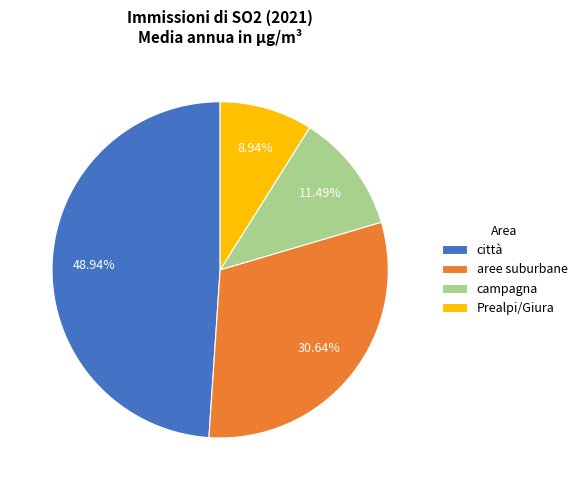

To the nearest percent, what percentage of the pie is Prealpi/Giura?

9%